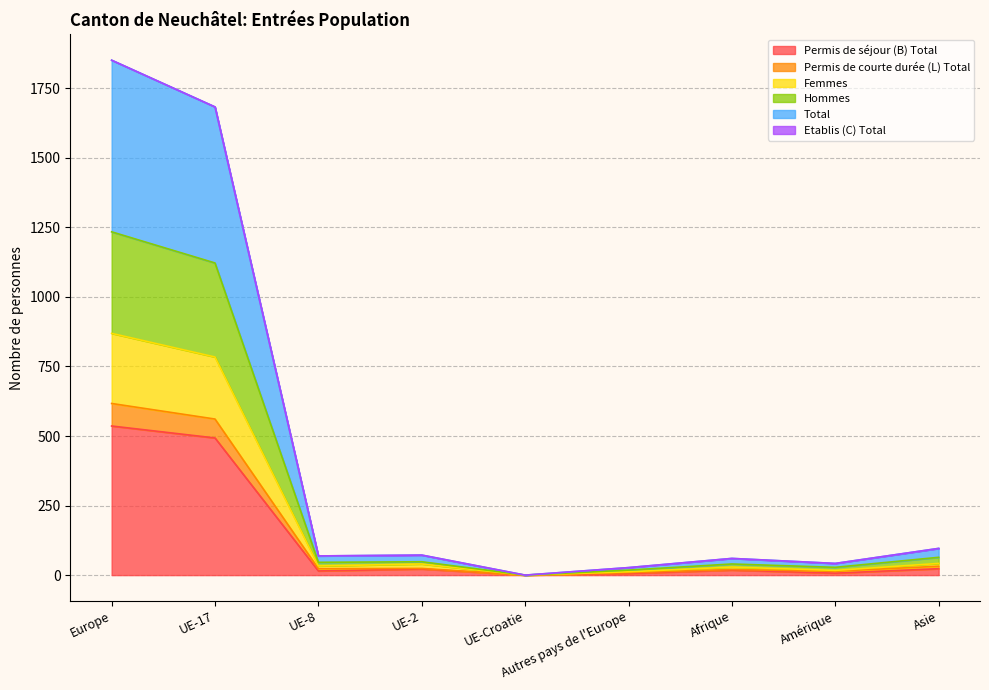

What is the difference between the maximum and minimum values in the Femmes series?

869